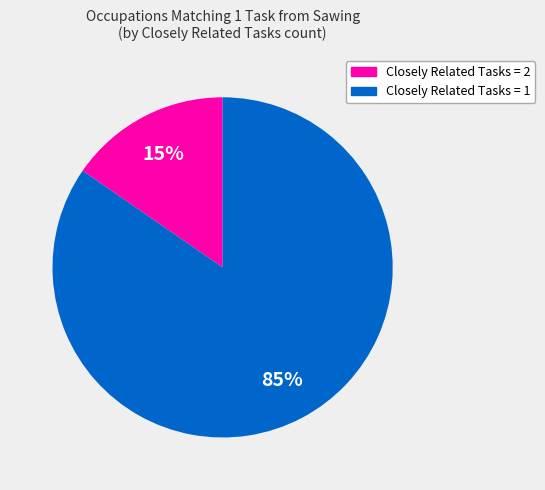

To the nearest percent, what is the average slice percentage?

50%